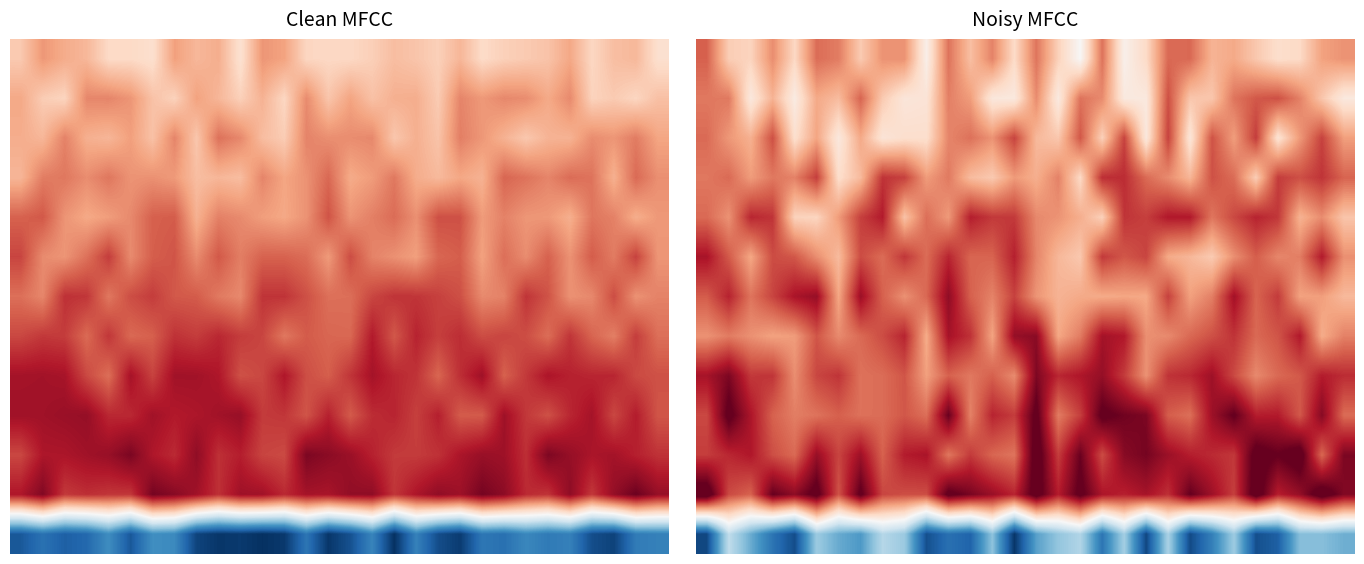

What is the average value of the 10 series?

0.8